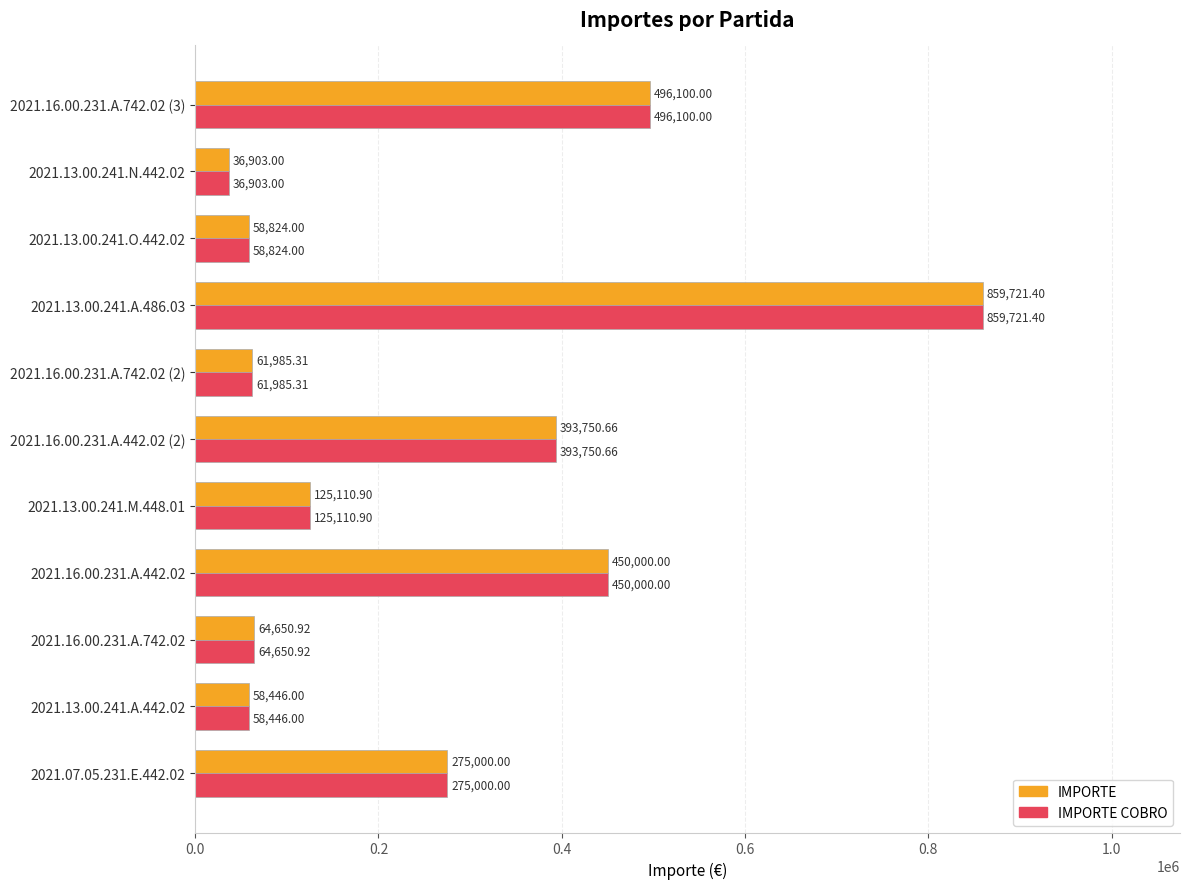

What is the sum of all IMPORTE COBRO values?

2880492.2